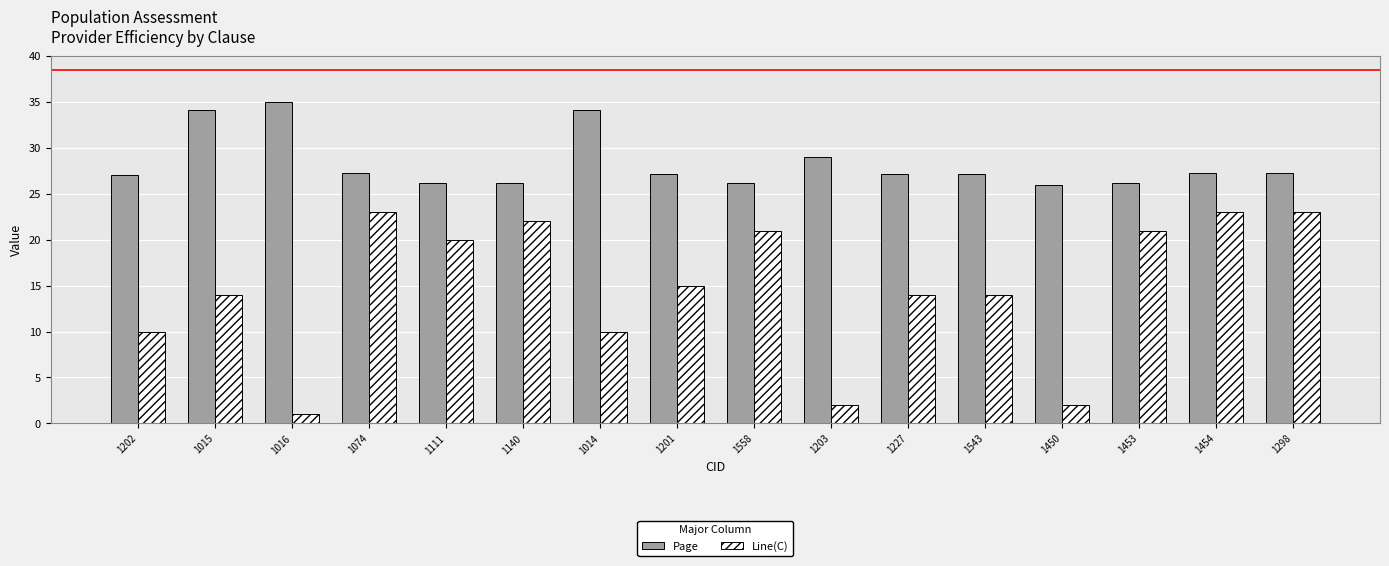

What is the difference between the second highest and second lowest values in the Line(C) series?

21.0